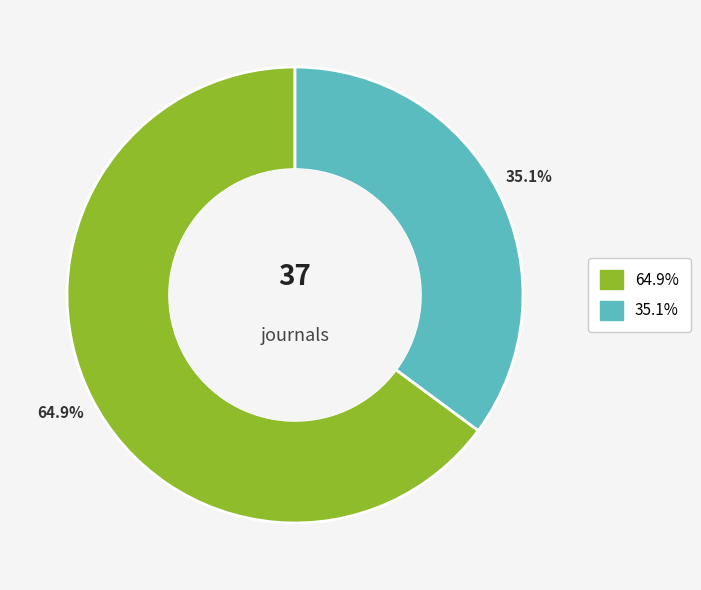

Count the number of slices in the pie.

2